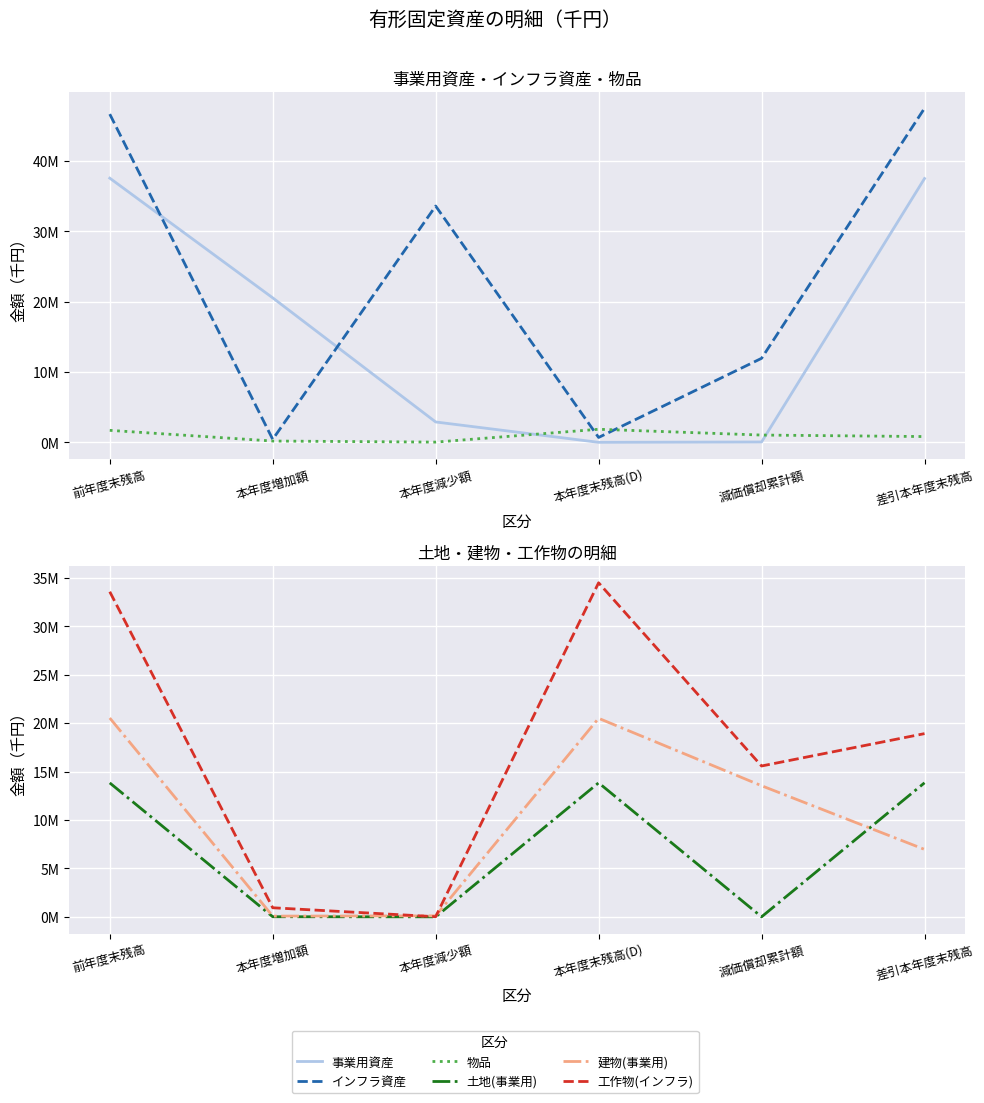

Rank the series by their maximum value, from lowest to highest.

物品, 土地(事業用), 建物(事業用), 工作物(インフラ), 事業用資産, インフラ資産